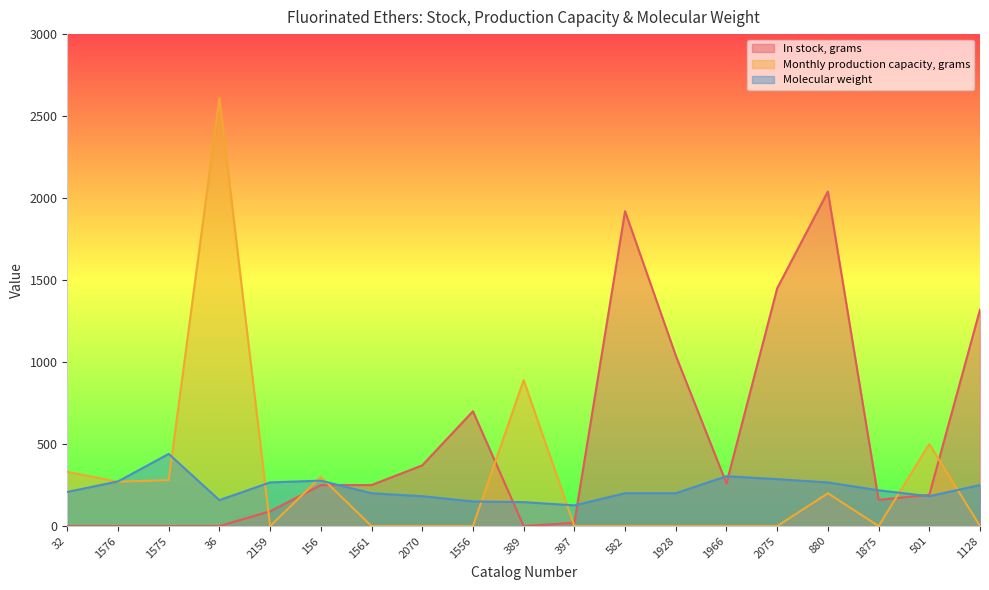

Between 1556 and 1966, which is larger?

1556